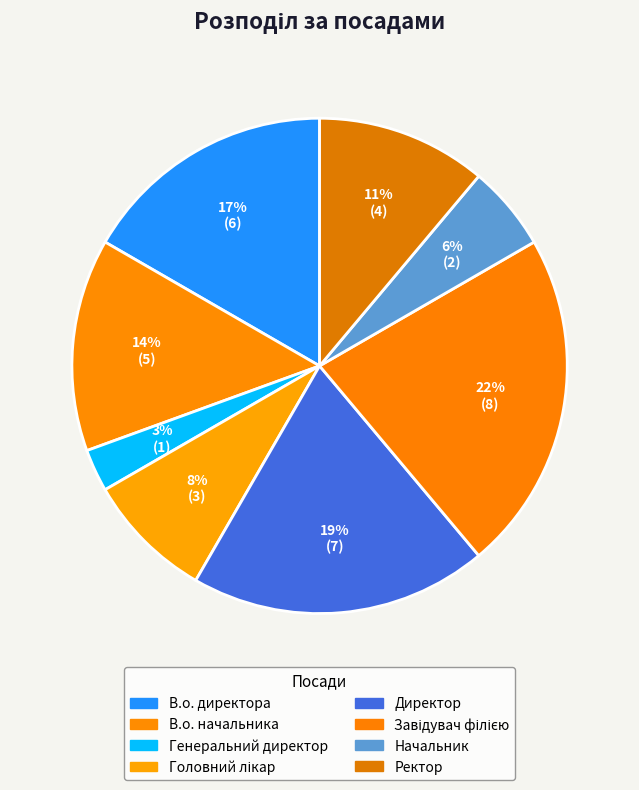

Between Директор and Завідувач філією, which is larger?

Завідувач філією